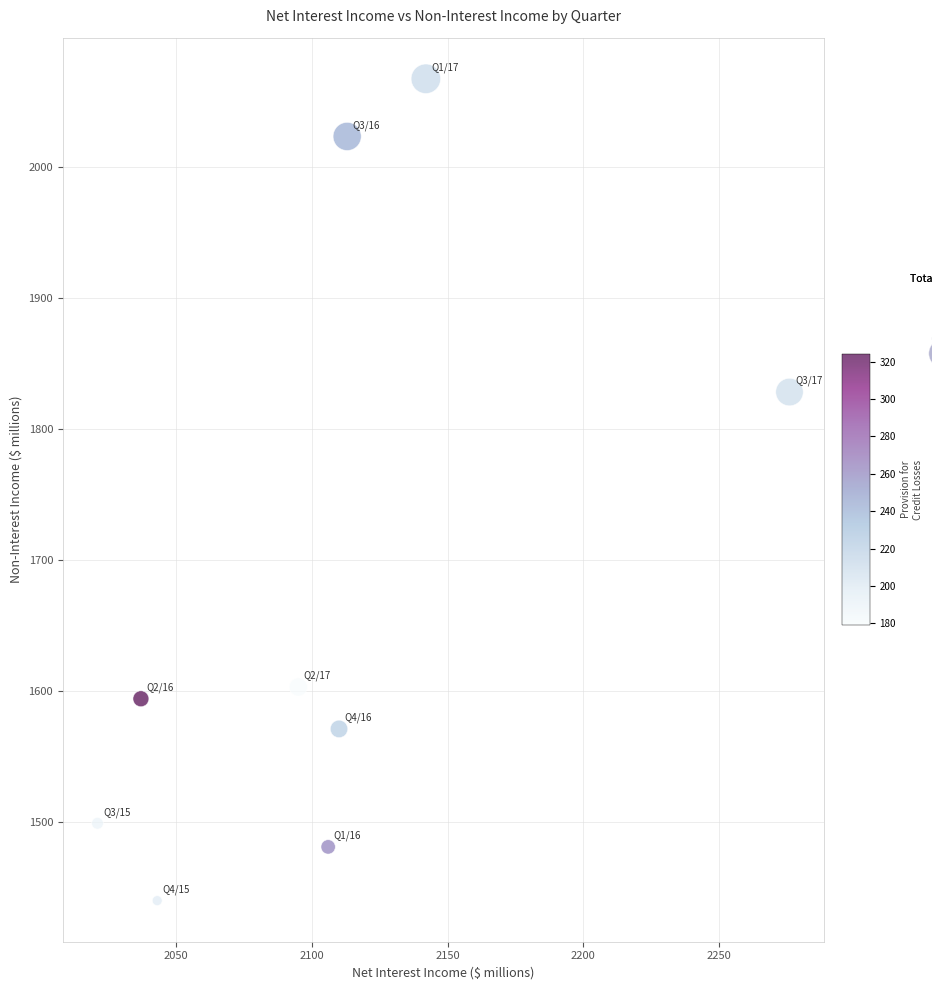

What is the average Y value?

1678